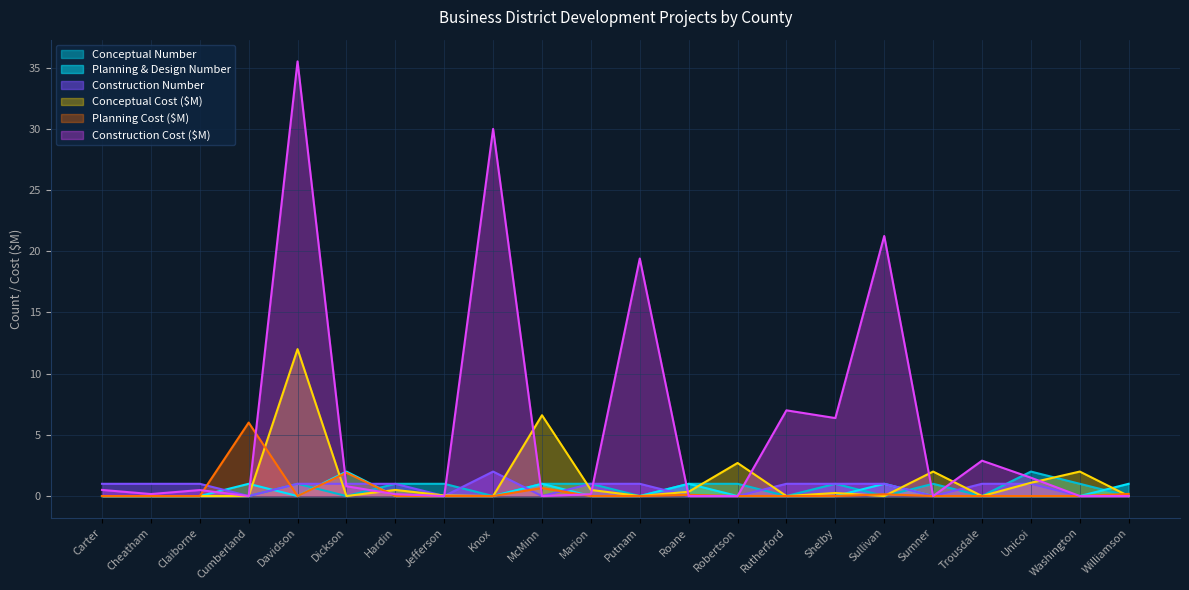

True or false: Conceptual Number and Planning Cost intersect in this chart.

True